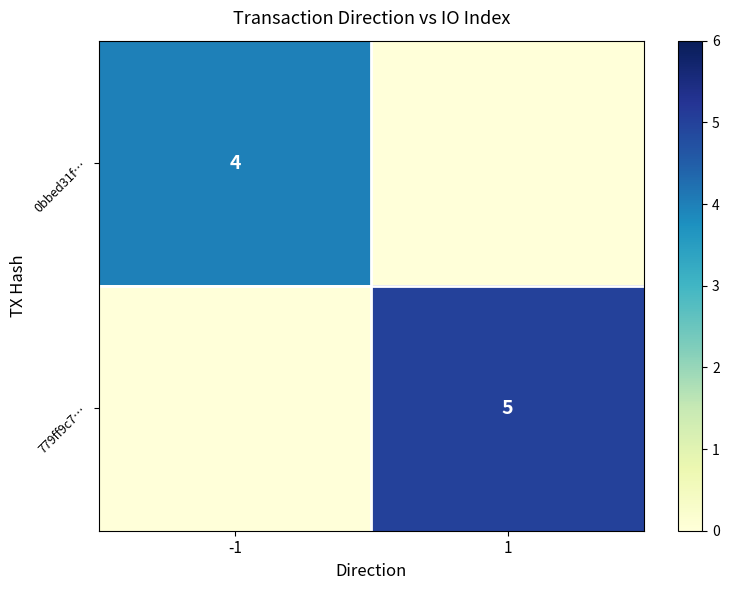

Count the number of categories in the chart.

2